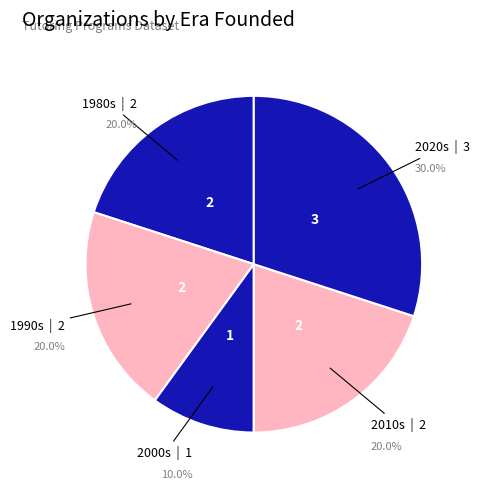

What is the ratio of the value at 1990s to the value at 2000s?

2.0